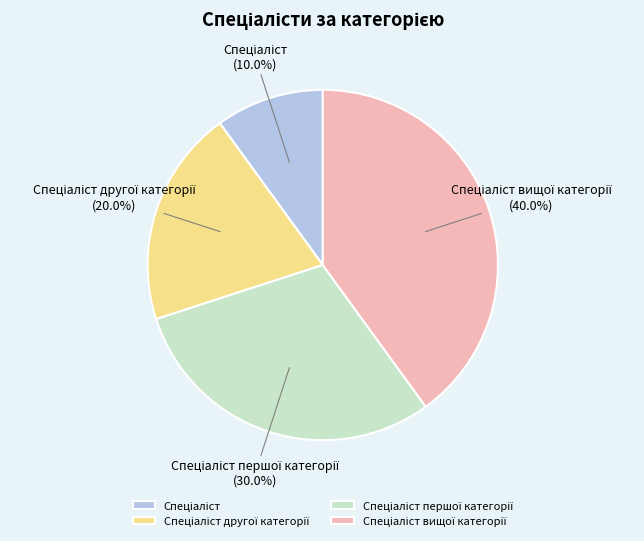

Is there any slice that represents more than half of the pie?

No